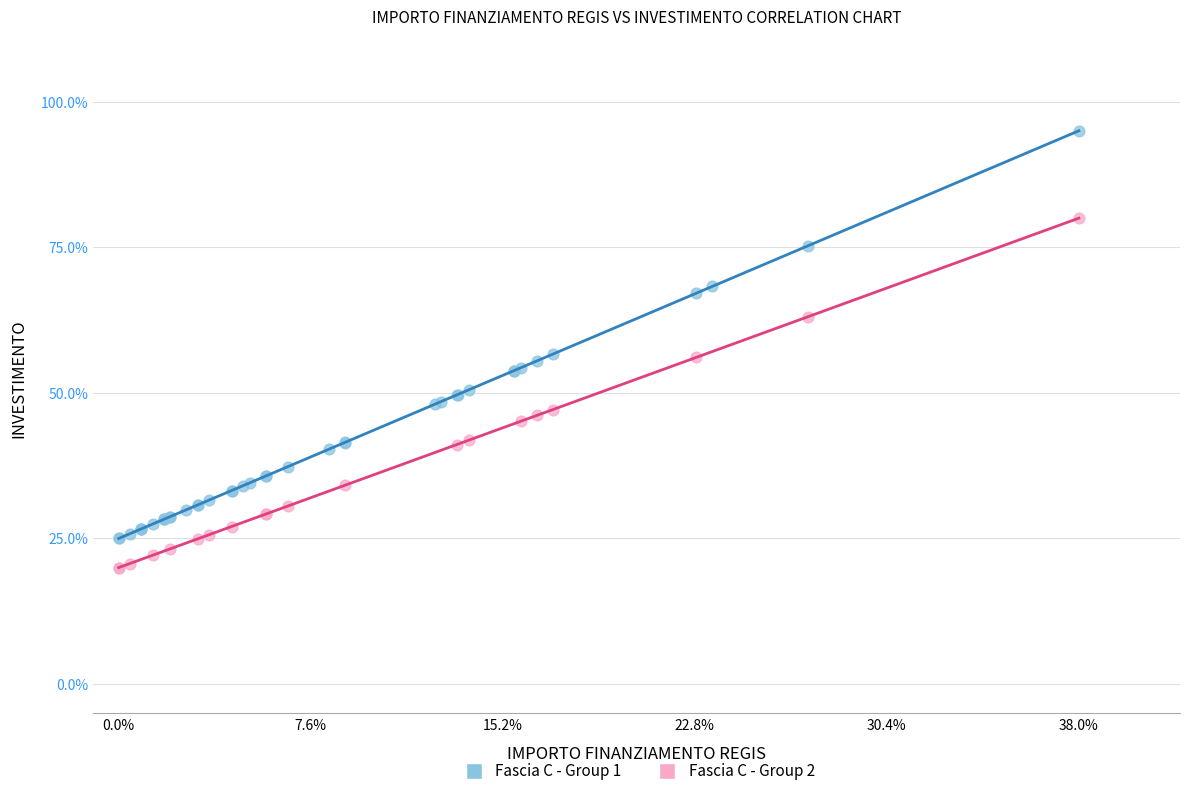

Which series reaches the minimum Y coordinate?

Fascia C - Group 2